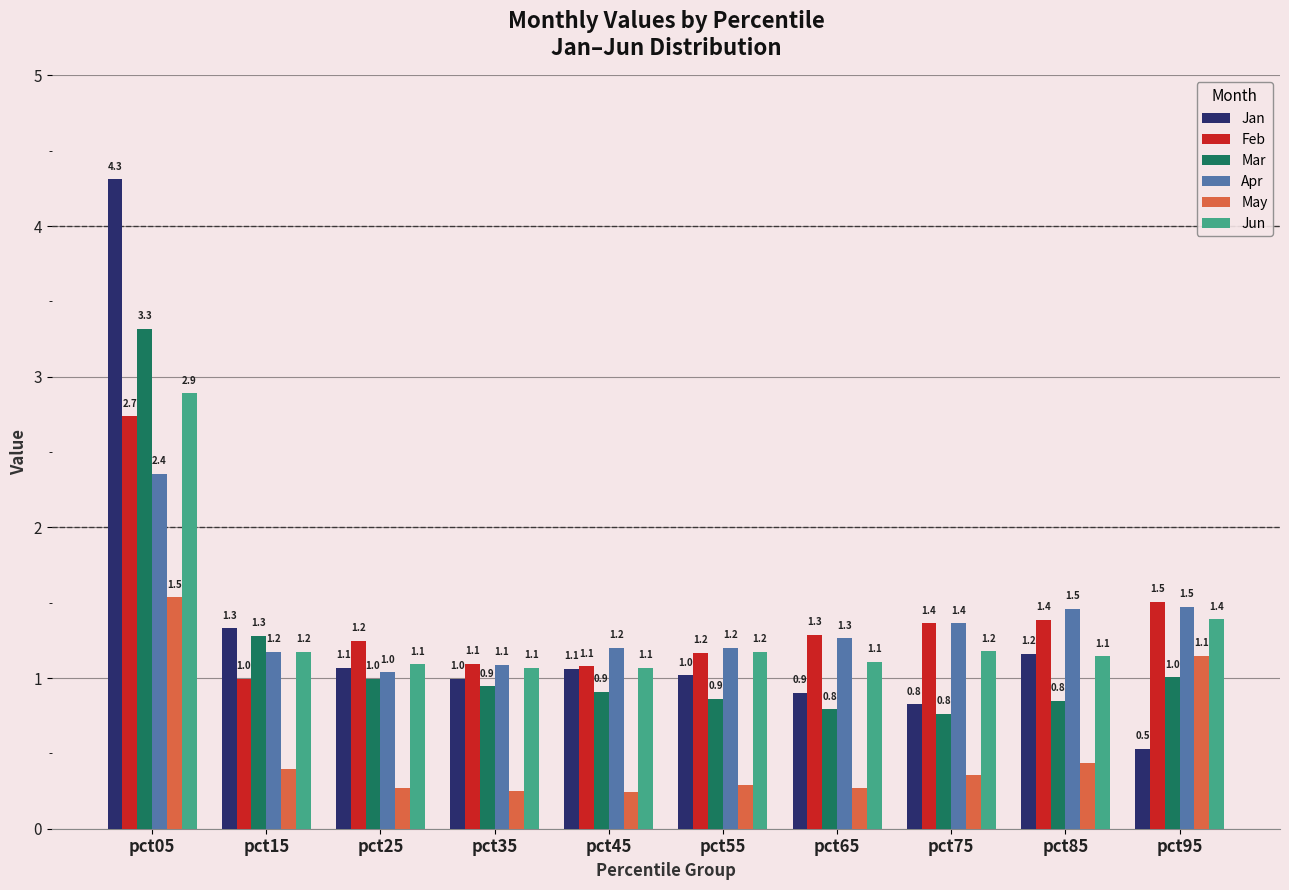

At which category is the sum across all series the highest?

pct05